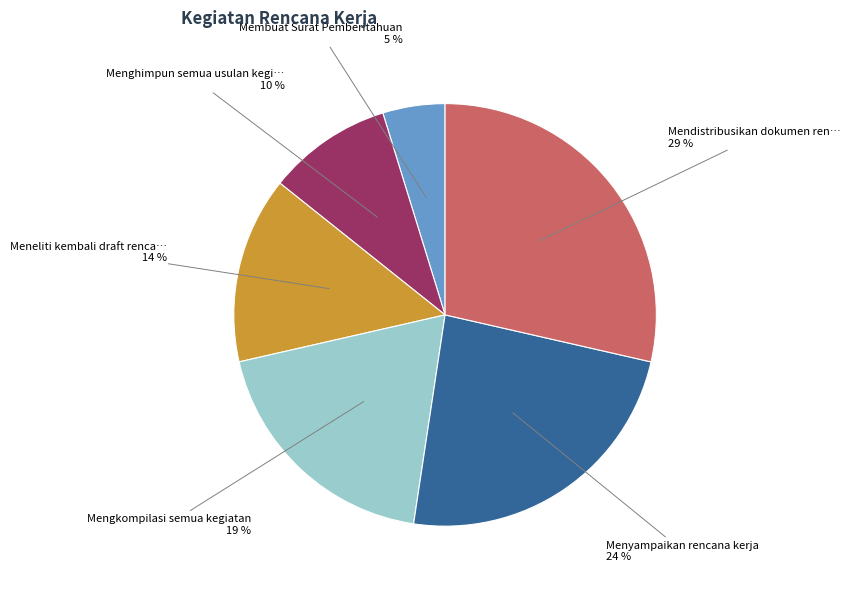

Does any single category account for the majority?

No